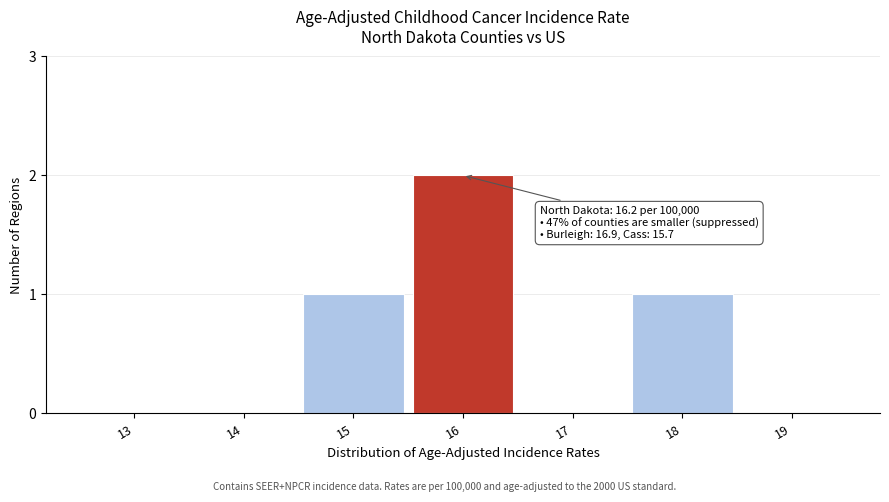

Reading right to left, list all the values displayed in this chart.

19=0	18=1	17=0	16=2	15=1	14=0	13=0